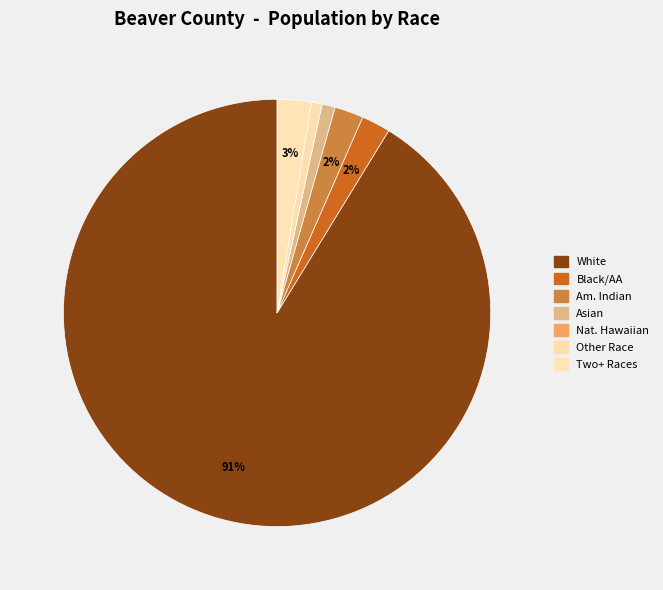

Which slice represents more than half of the pie?

White alone